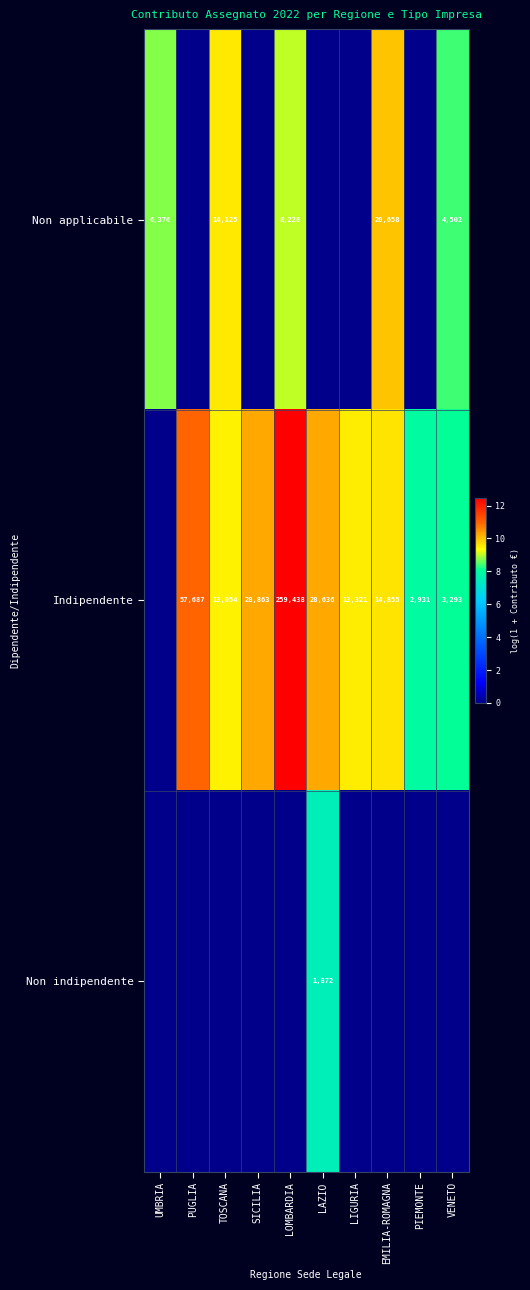

At how many categories does at least one series exceed 8?

9